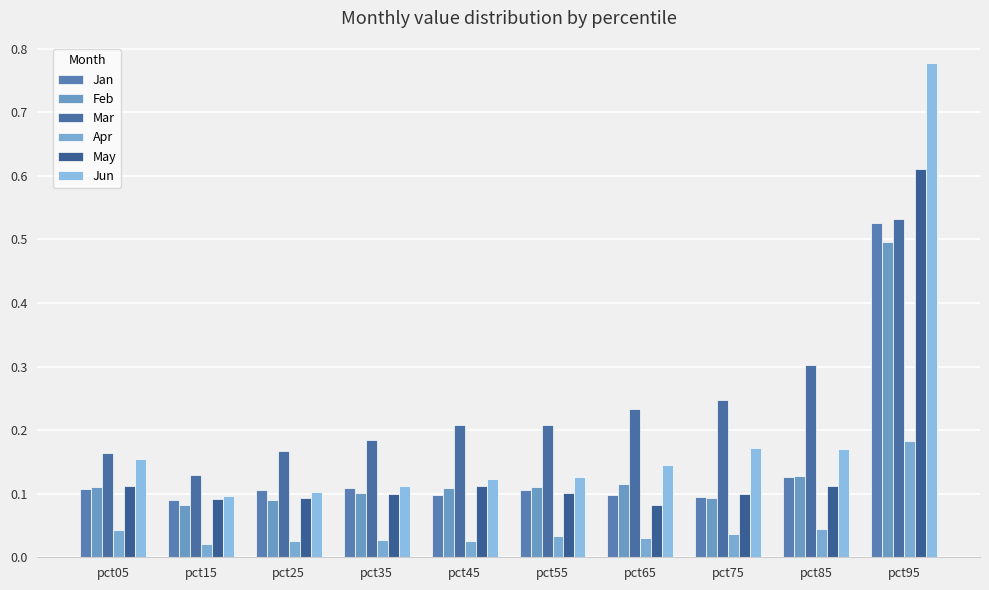

What is the difference between the maximum and second lowest values in the Mar series?

0.4